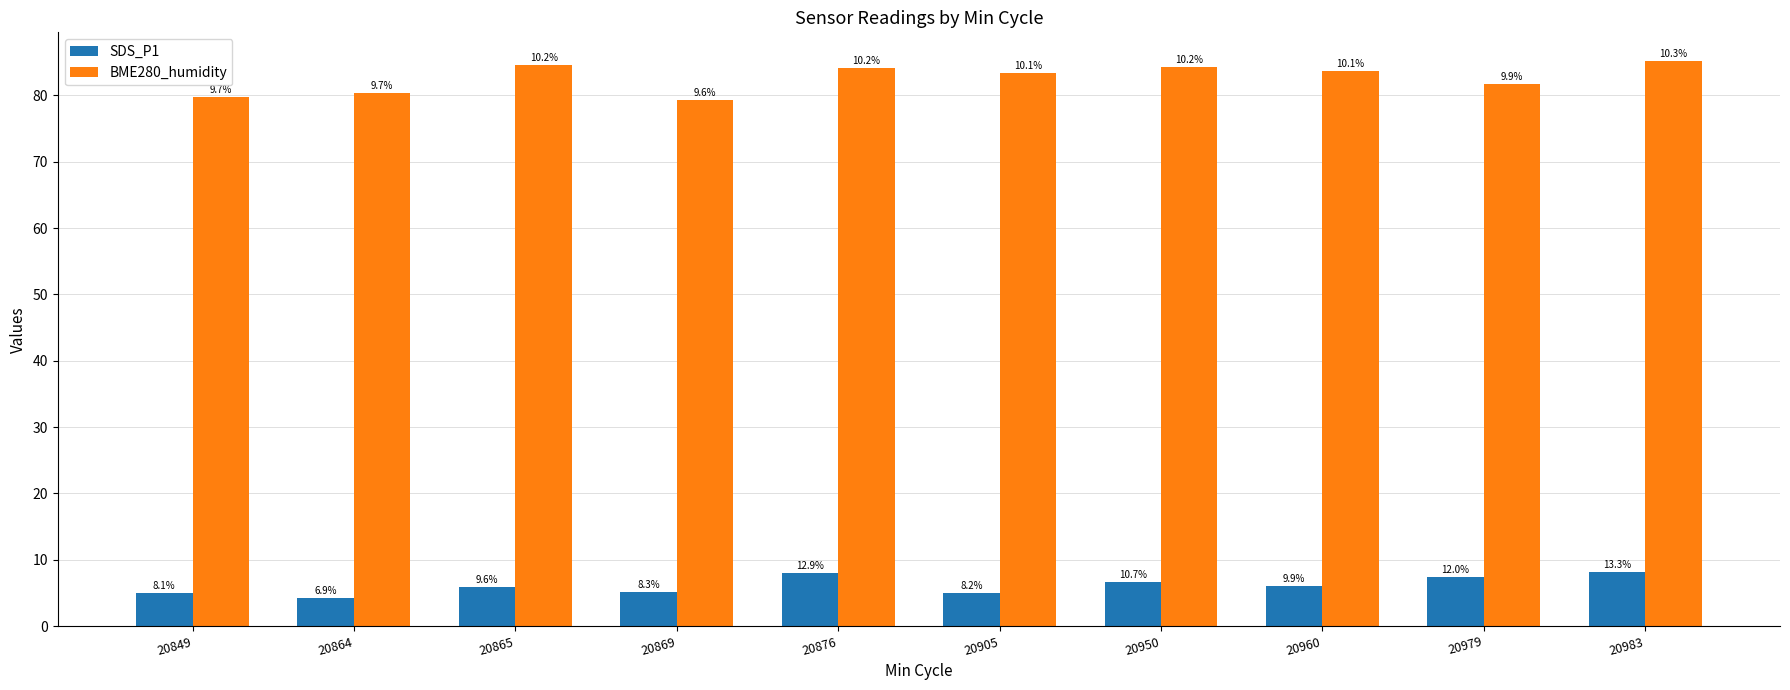

At 20905, list the series in order from smallest to largest.

SDS_P1, BME280_humidity